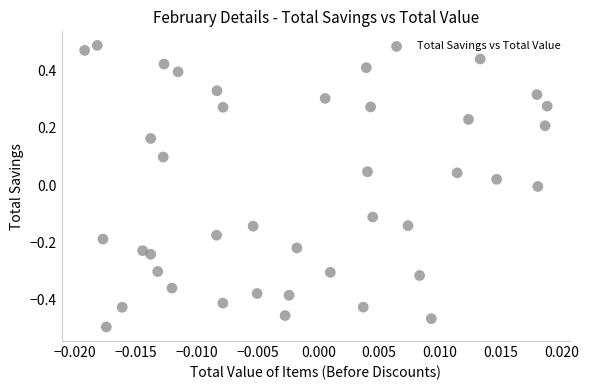

What is the range of Y values (max minus min)?

1.0